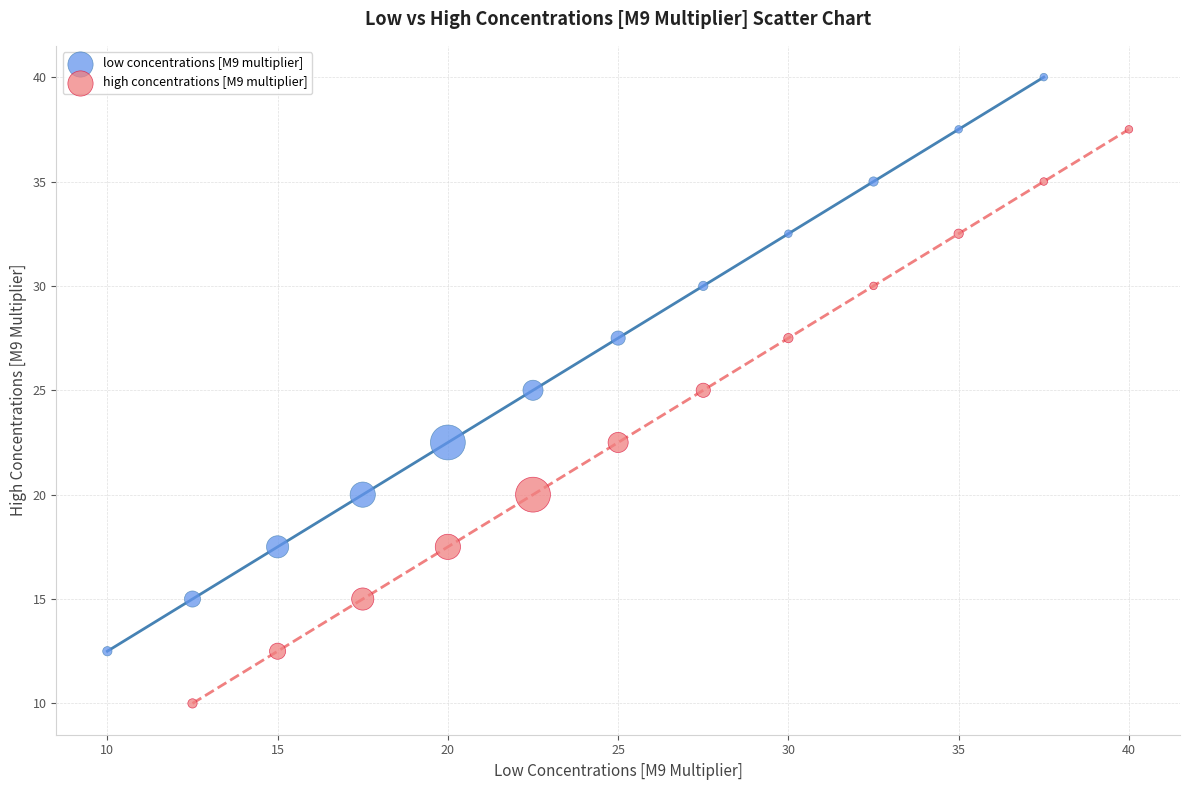

Which series reaches the maximum Y coordinate?

low concentrations [M9 multiplier]